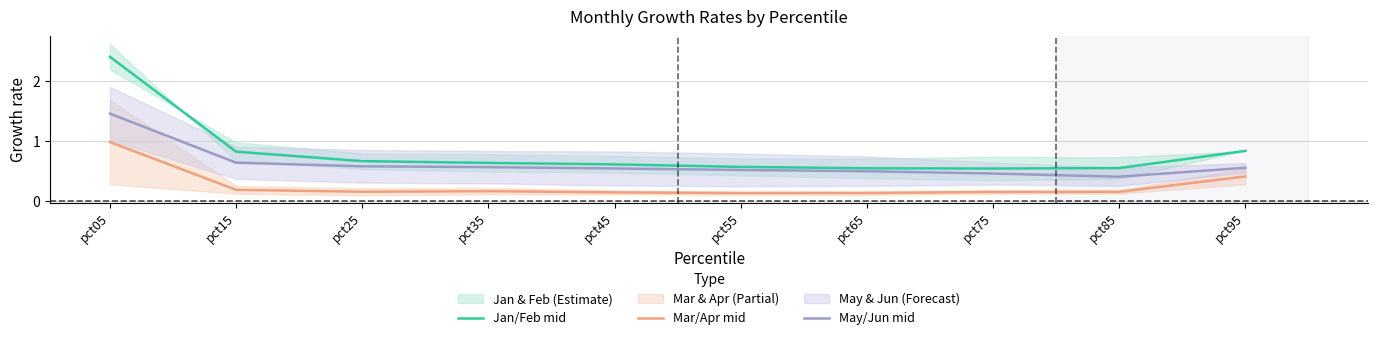

What is the sum of the Mar/Apr mid values at pct05 and pct15?

1.2